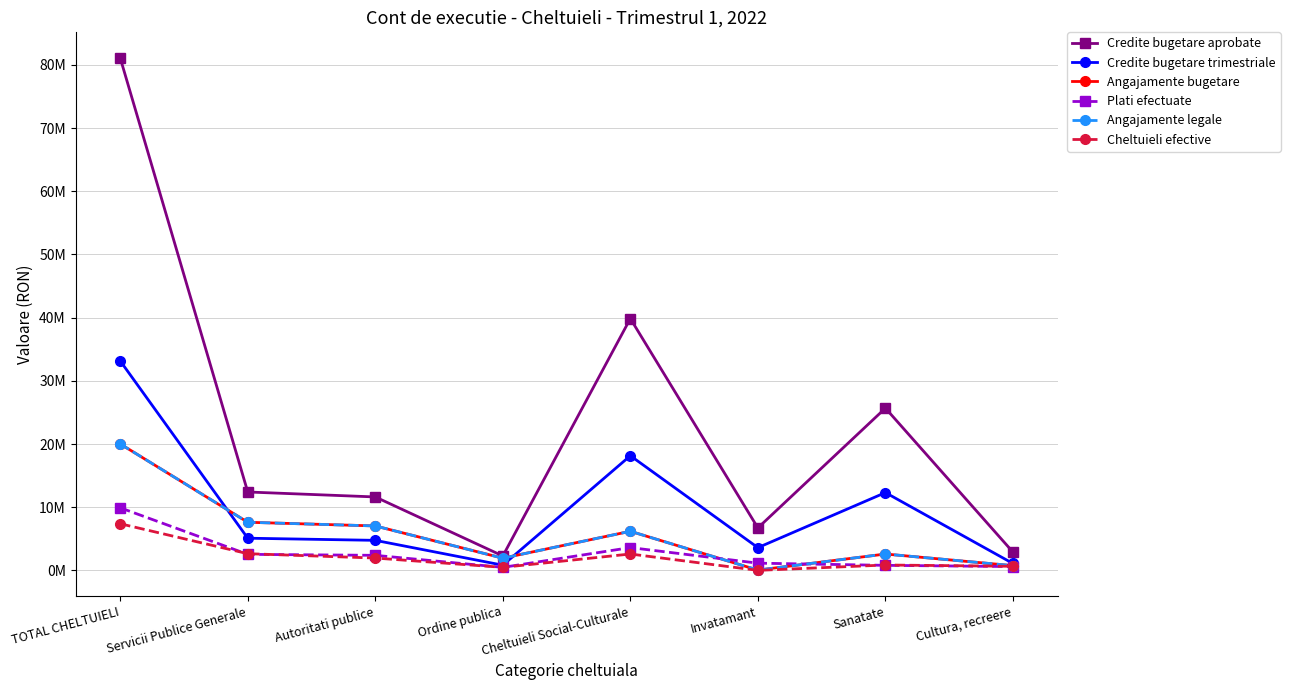

Does the chart have visible grid lines?

Yes